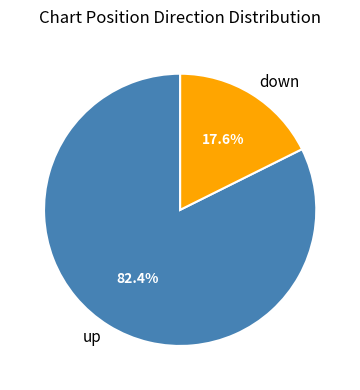

How many slices are in this pie chart?

2